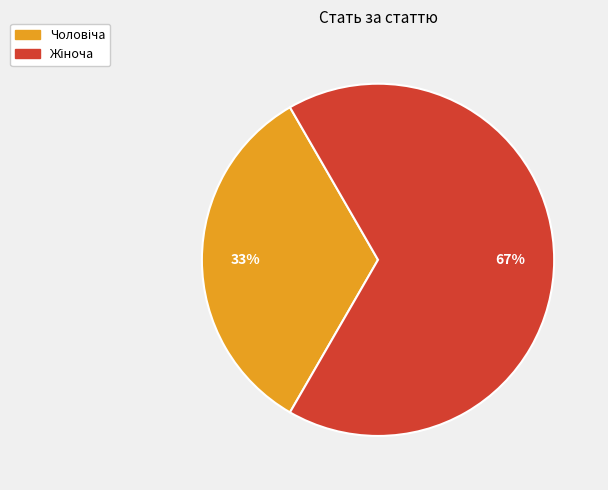

To the nearest percent, what is the average slice percentage?

50%